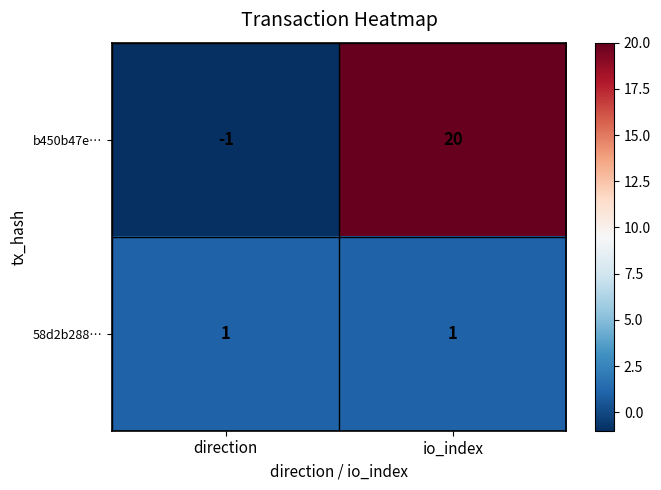

What is the sum of all b450b47e… values?

19